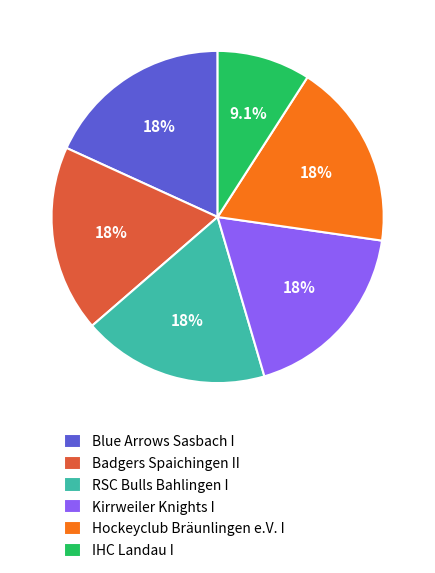

What is the ratio of the value at Kirrweiler Knights I to the value at Hockeyclub Bräunlingen e.V. I?

1.0